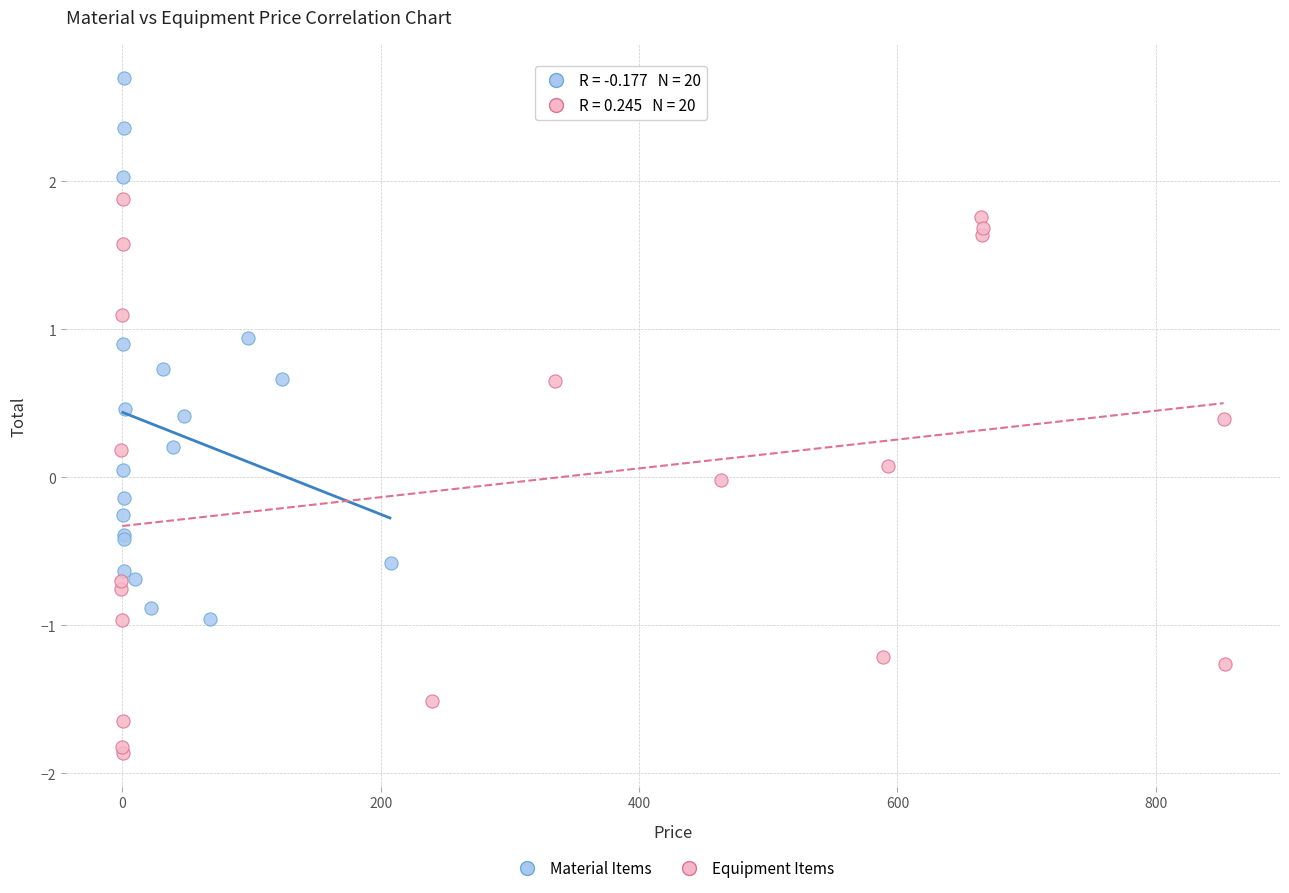

Which series reaches the minimum Y coordinate?

Equipment Items